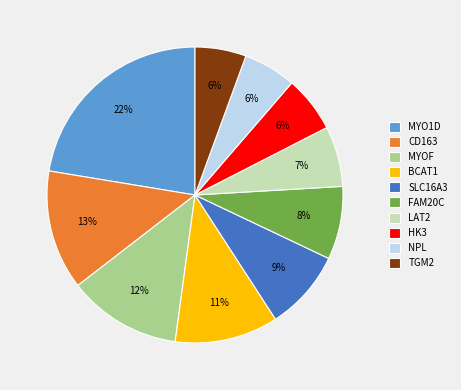

To the nearest percent, what is the average slice percentage?

10%